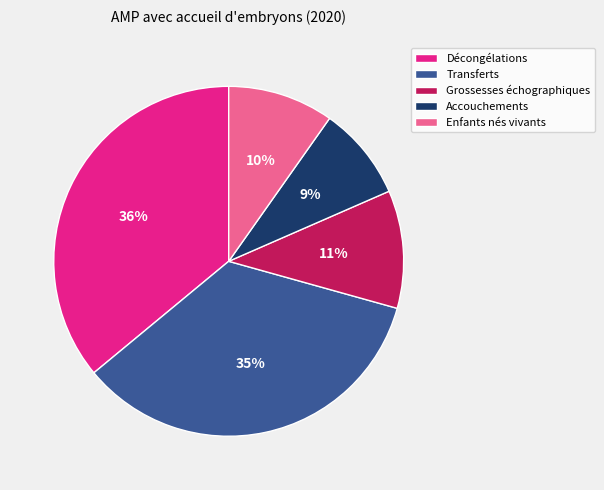

Is Enfants nés vivants the majority of the pie?

No